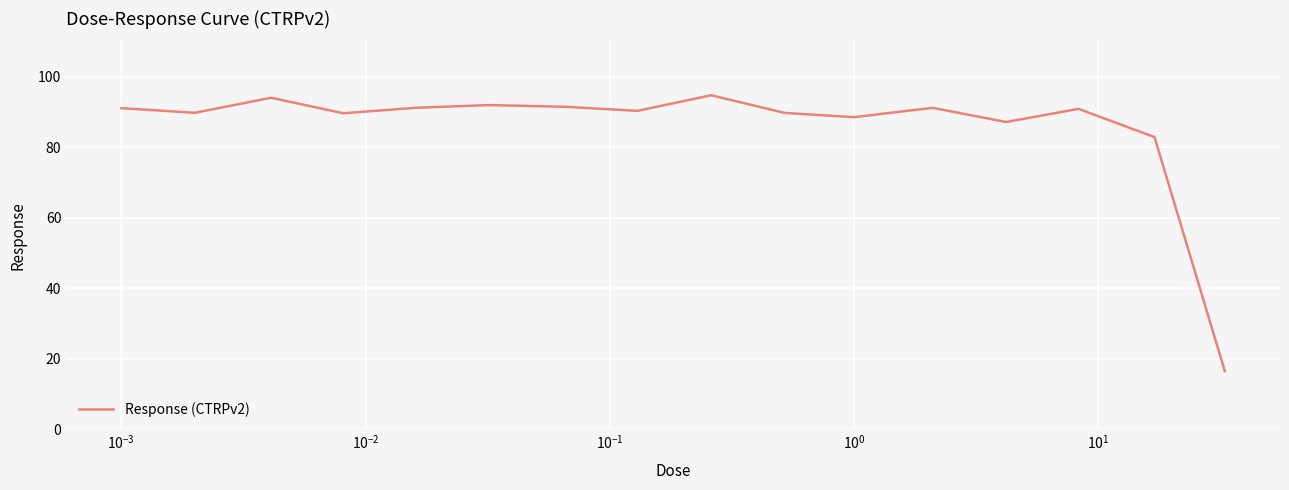

What is the maximum value shown in the chart?

94.7